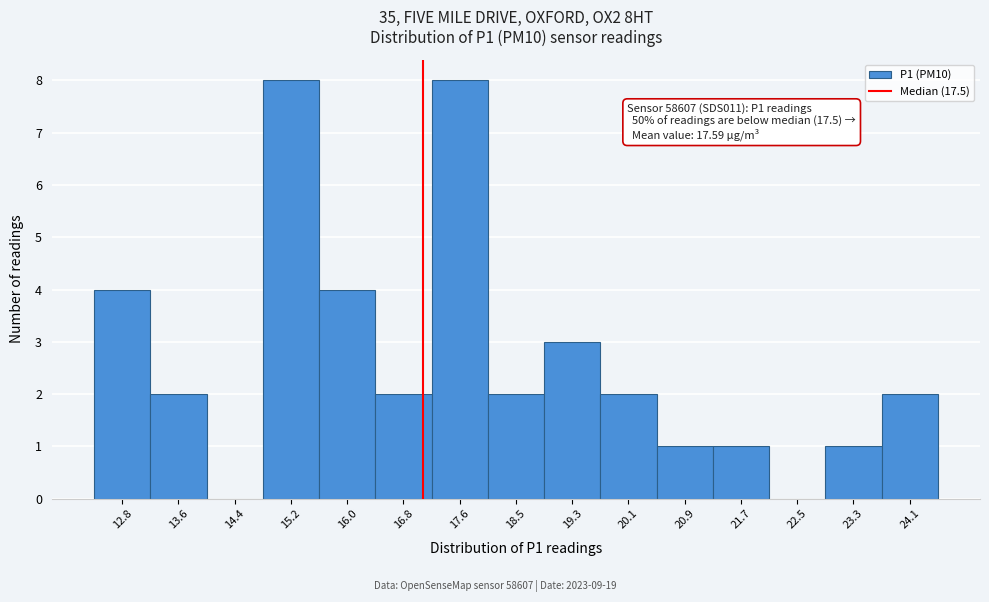

Reading left to right, extract all data points from this chart.

12.8=4	13.6=2	14.4=0	15.2=8	16.0=4	16.8=2	17.6=8	18.5=2	19.3=3	20.1=2	20.9=1	21.7=1	22.5=0	23.3=1	24.1=2